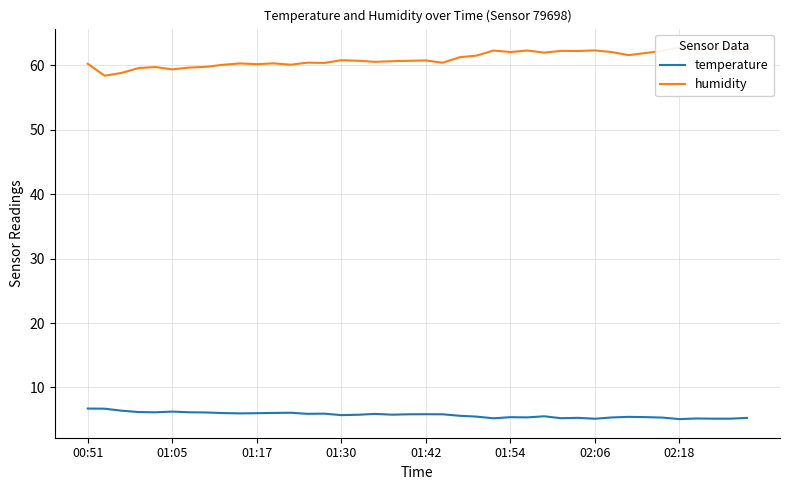

What is the total value across all series at 16?

66.5